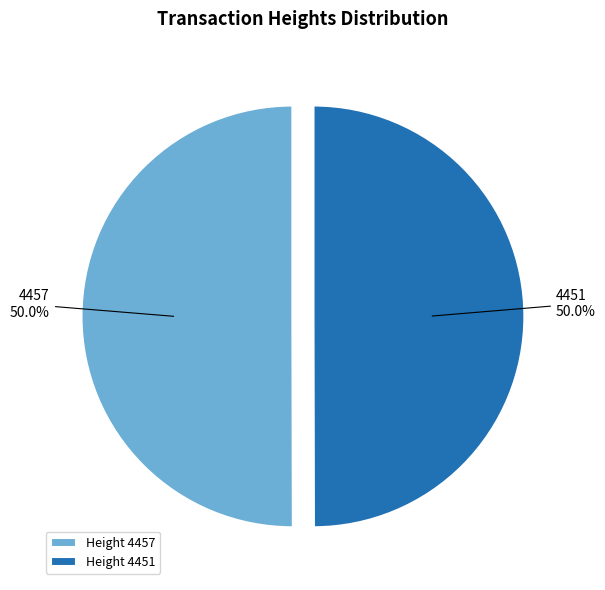

Combined, what portion of the pie is Height 4451 and Height 4457?

100.0%